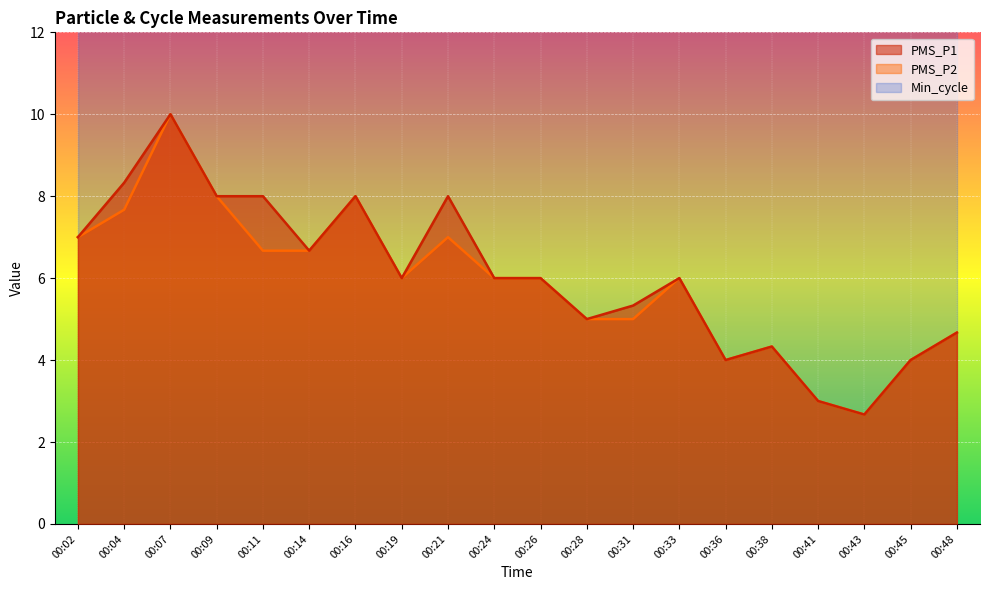

Which category has the lowest value in the PMS_P1 series?

00:43